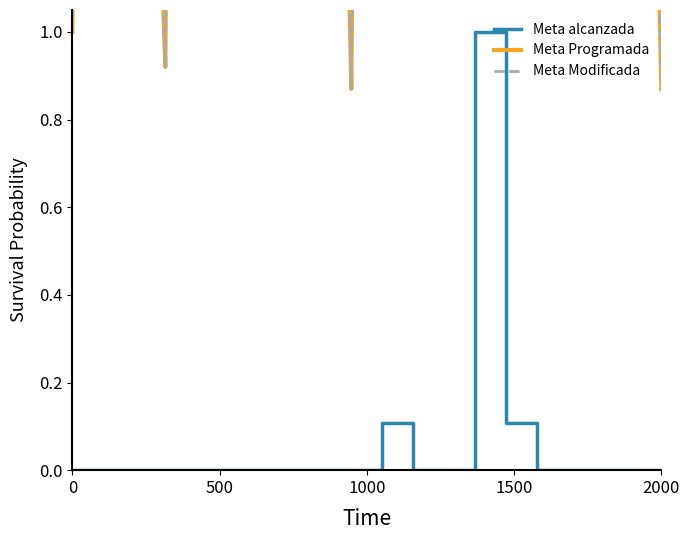

True or false: Meta Programada and Meta alcanzada intersect in this chart.

False